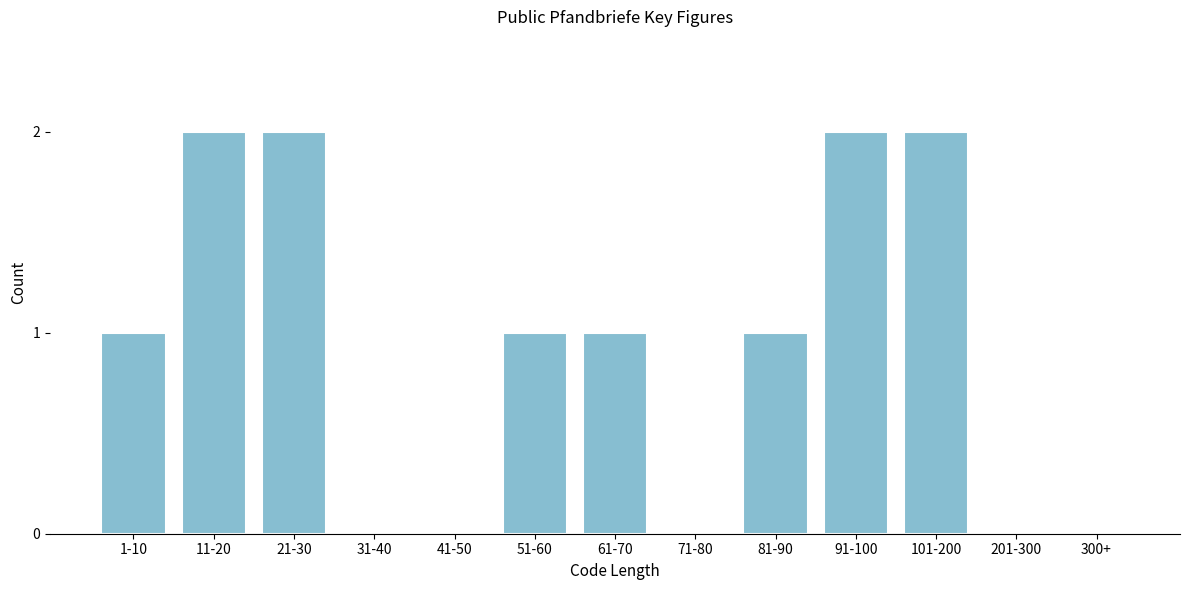

Reading right to left, transcribe all the data shown in this chart.

300+=0	201-300=0	101-200=2	91-100=2	81-90=1	71-80=0	61-70=1	51-60=1	41-50=0	31-40=0	21-30=2	11-20=2	1-10=1